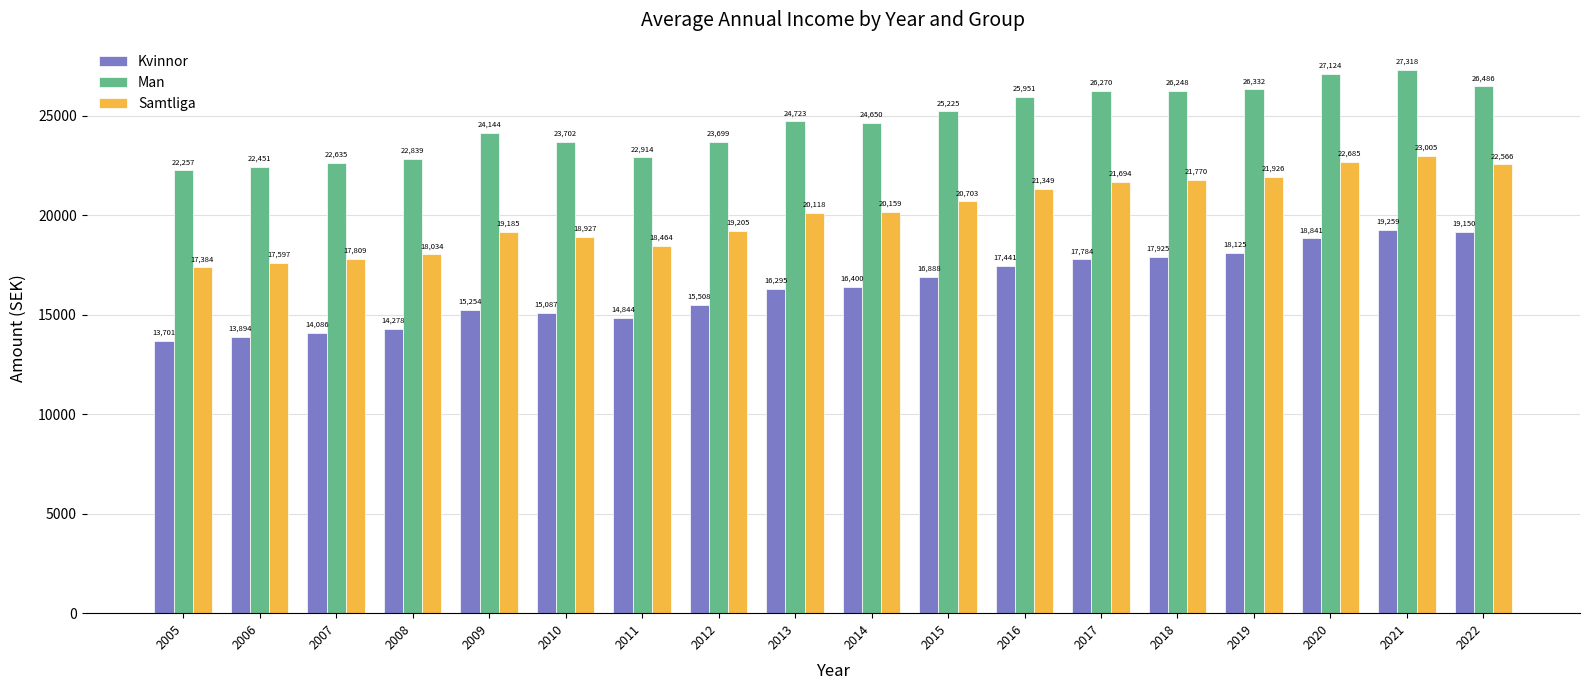

Which series changed the most between 2009 and 2020?

Kvinnor